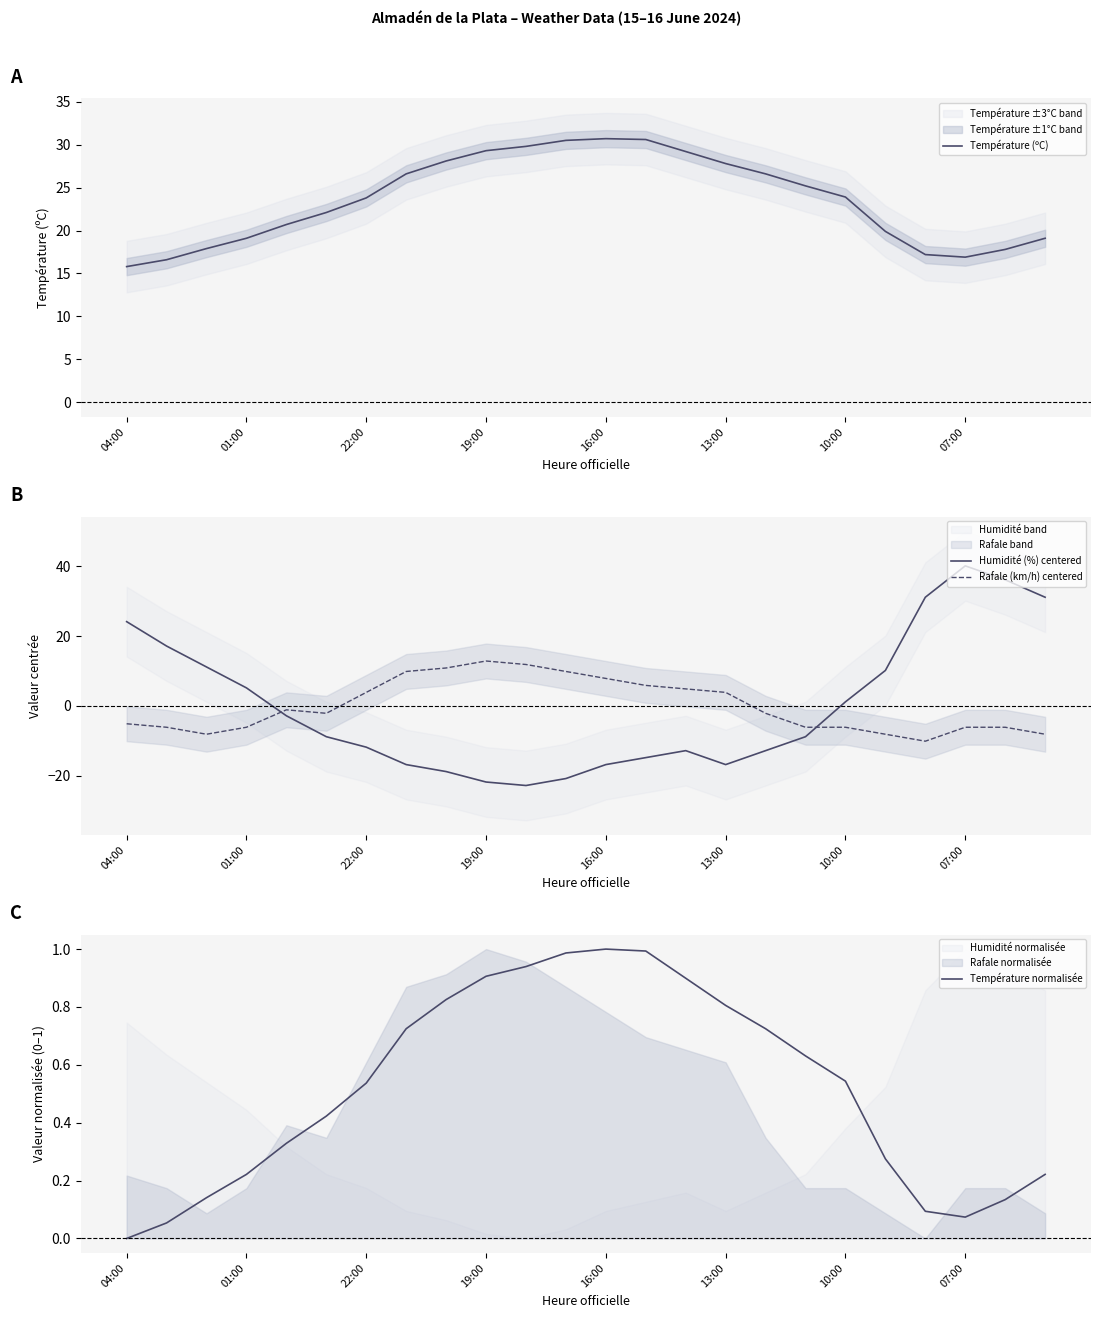

What is the value of the Humidité (%) centered point at the 12th from the left?

-20.8